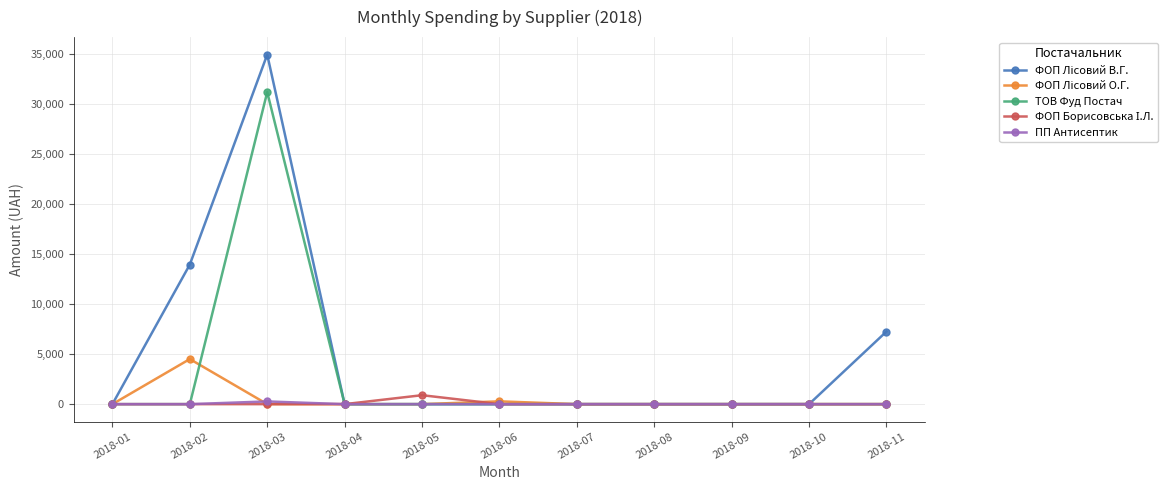

What is the difference between the maximum and minimum values in the ПП Антисептик series?

270.0